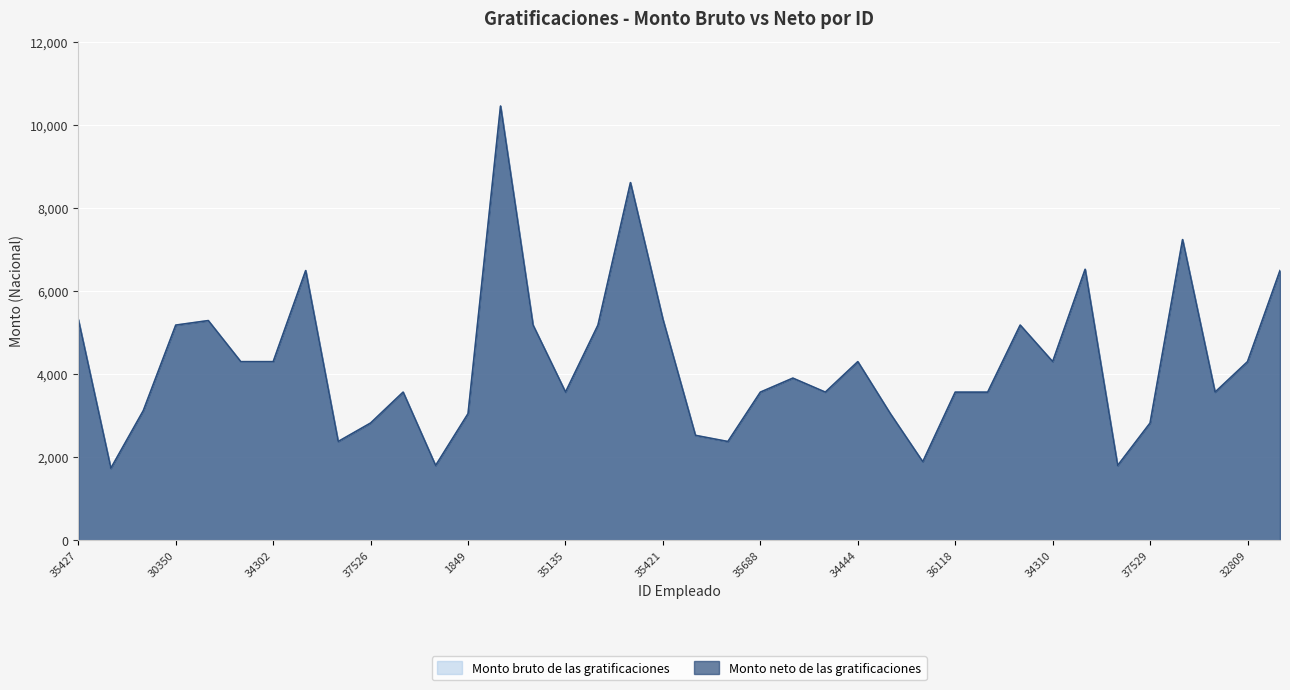

True or false: Monto neto de las gratificaciones has more than 0 interior local peaks.

True